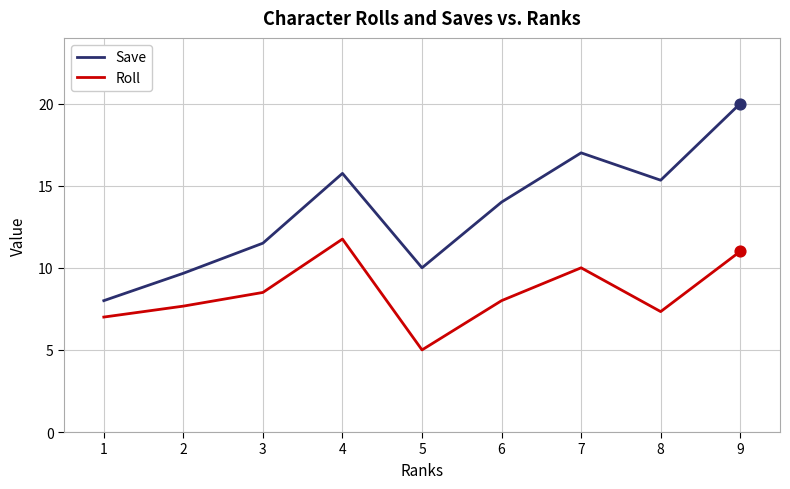

Which series changed the most between 7 and 9?

Save